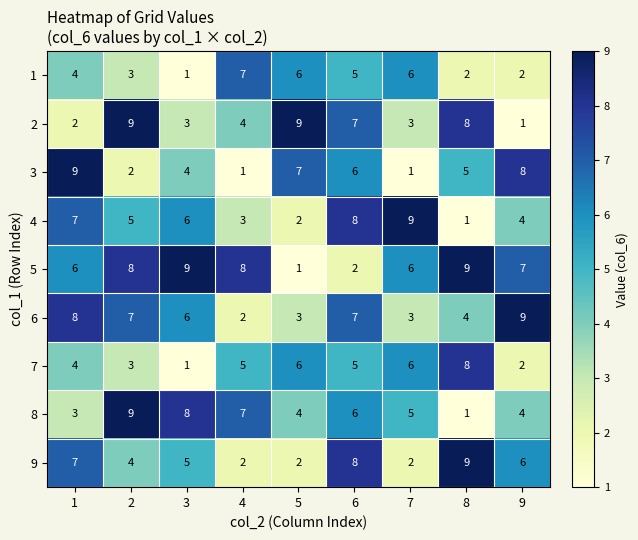

Is it true that 6 equals 2 at 7?

False